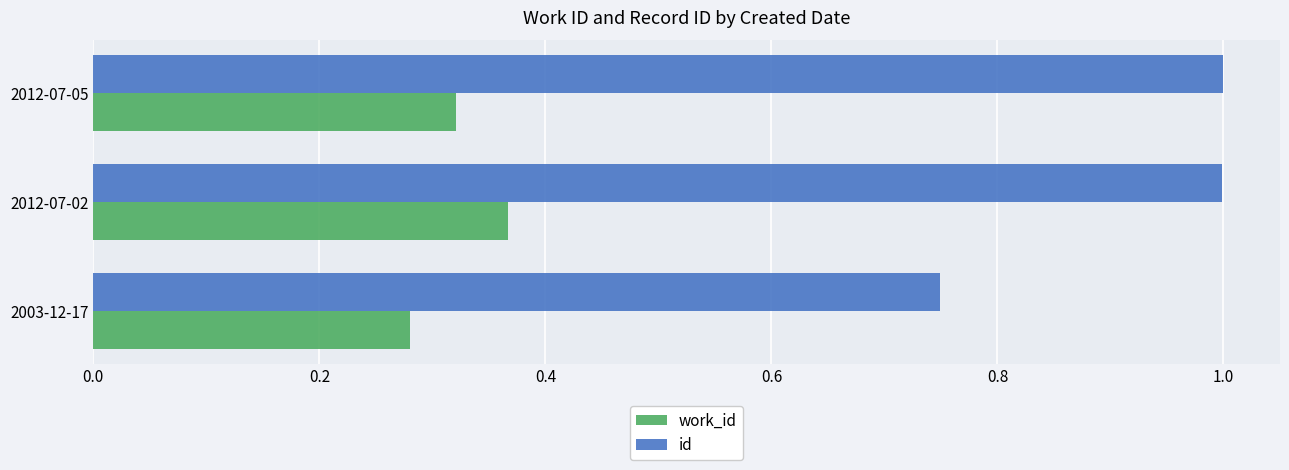

Count the number of data series in this chart.

2